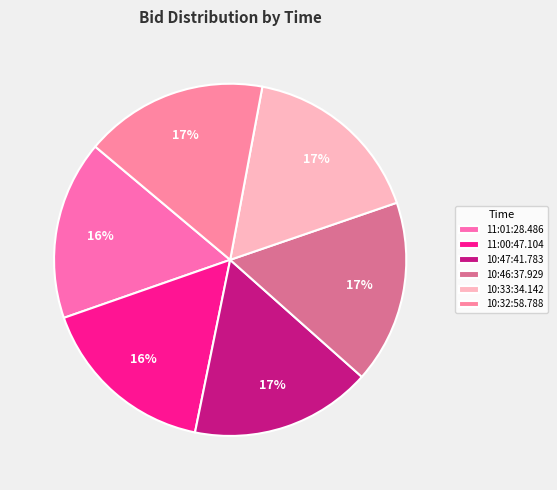

How much of the chart is everything except 10:47:41.783?

83.4%